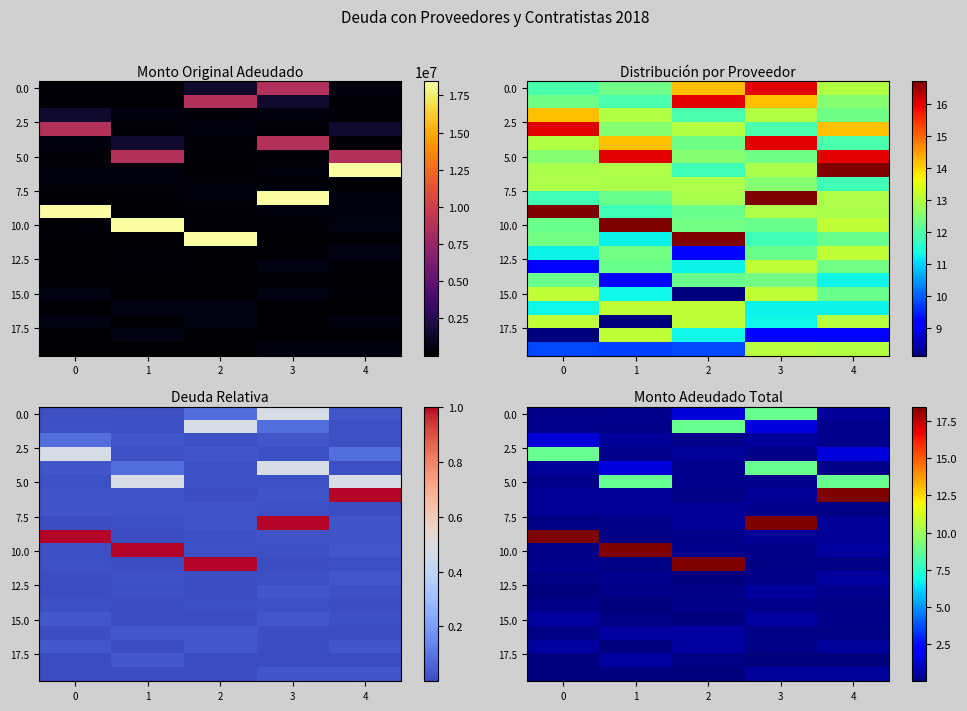

What is the total value across all series at 1?

32.7